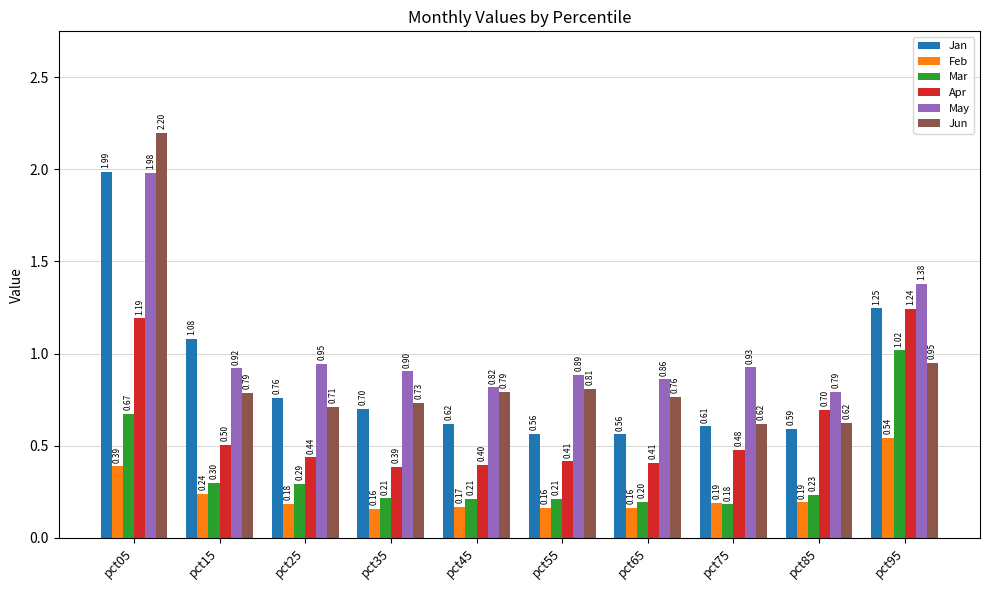

Which series has the largest range (max minus min)?

Jun